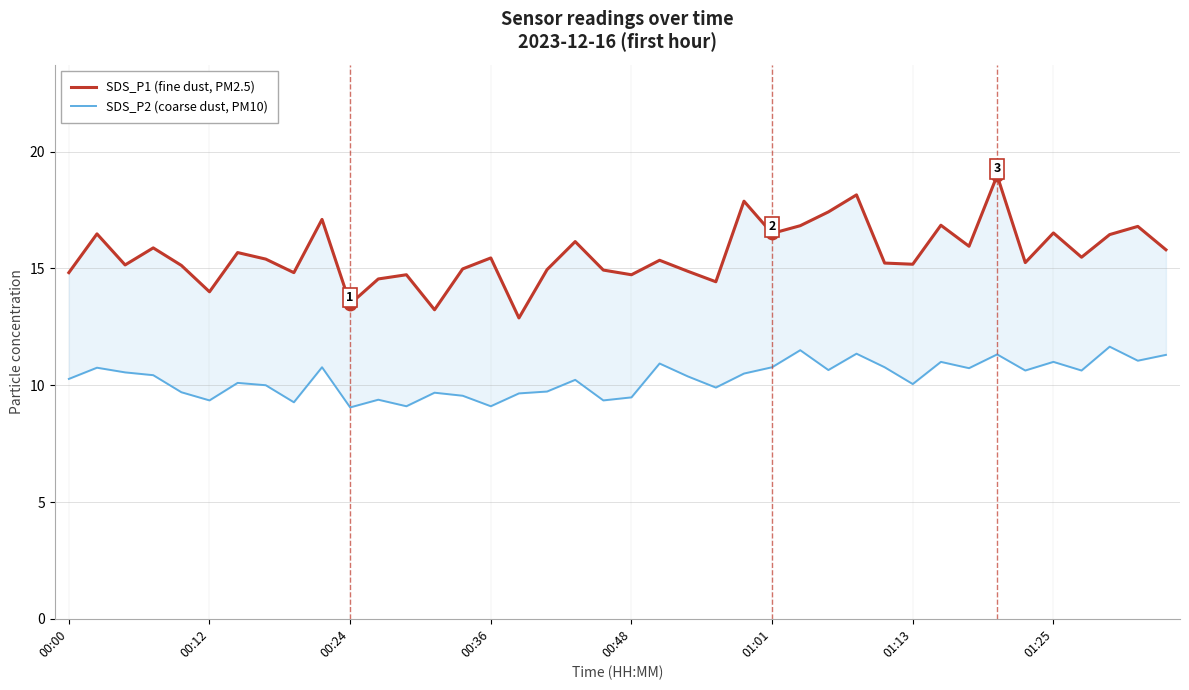

Is the value of SDS_P2 (coarse dust, PM10) at 12 greater than the value of SDS_P1 (fine dust, PM2.5) at 36?

No